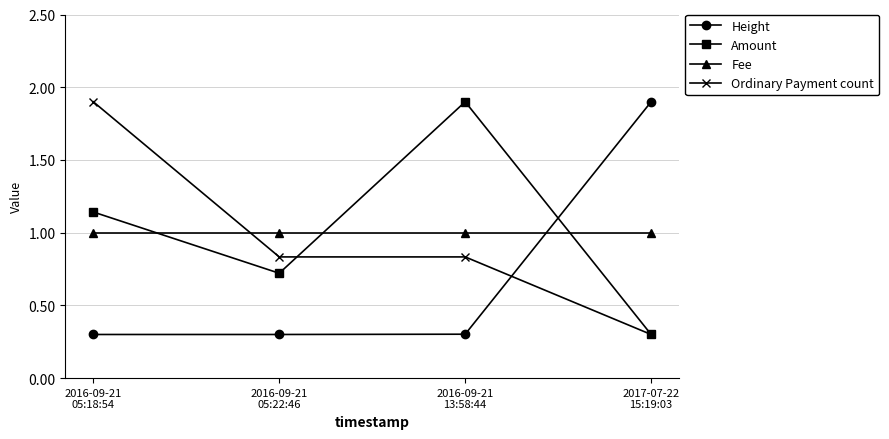

What is the sum of the Fee values at 2017-07-22
15:19:03 and 2016-09-21
13:58:44?

2.0